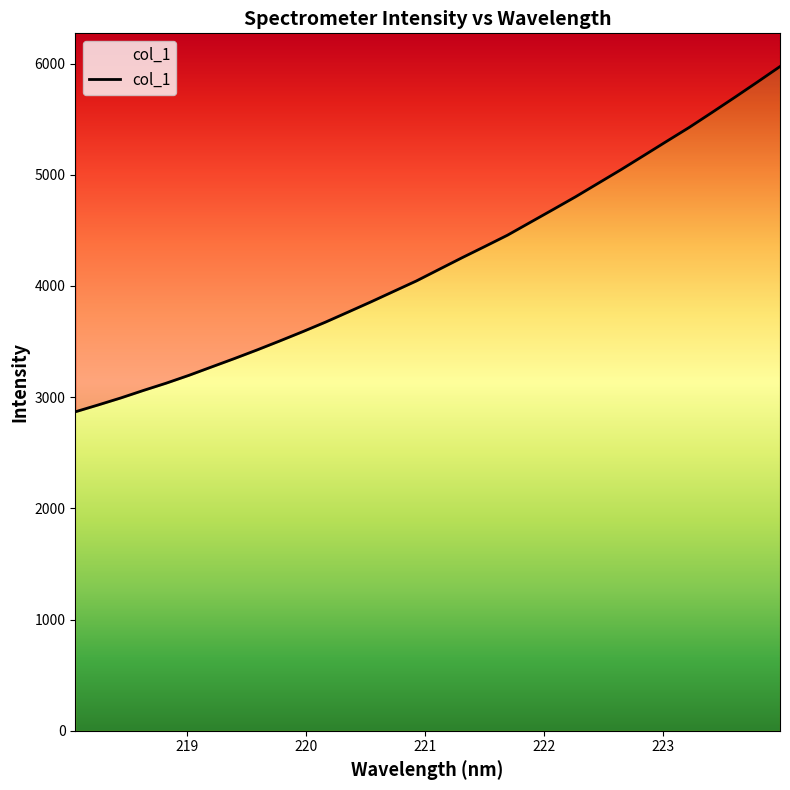

How many lines are shown in the chart?

1